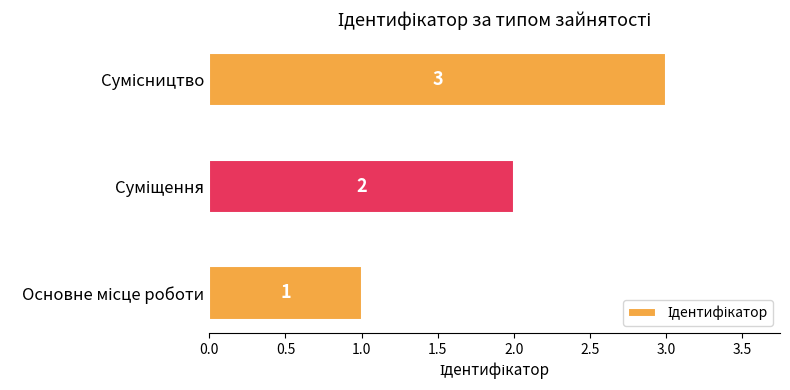

Count the values in the range 1 to 3.

3